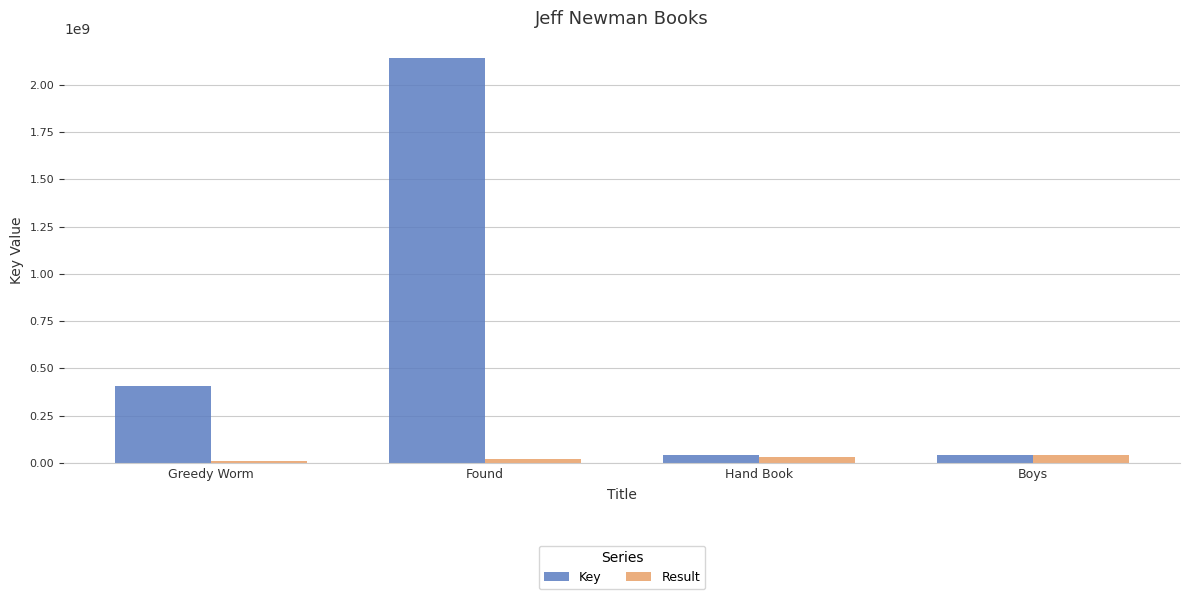

What is the greatest value displayed?

2140716428